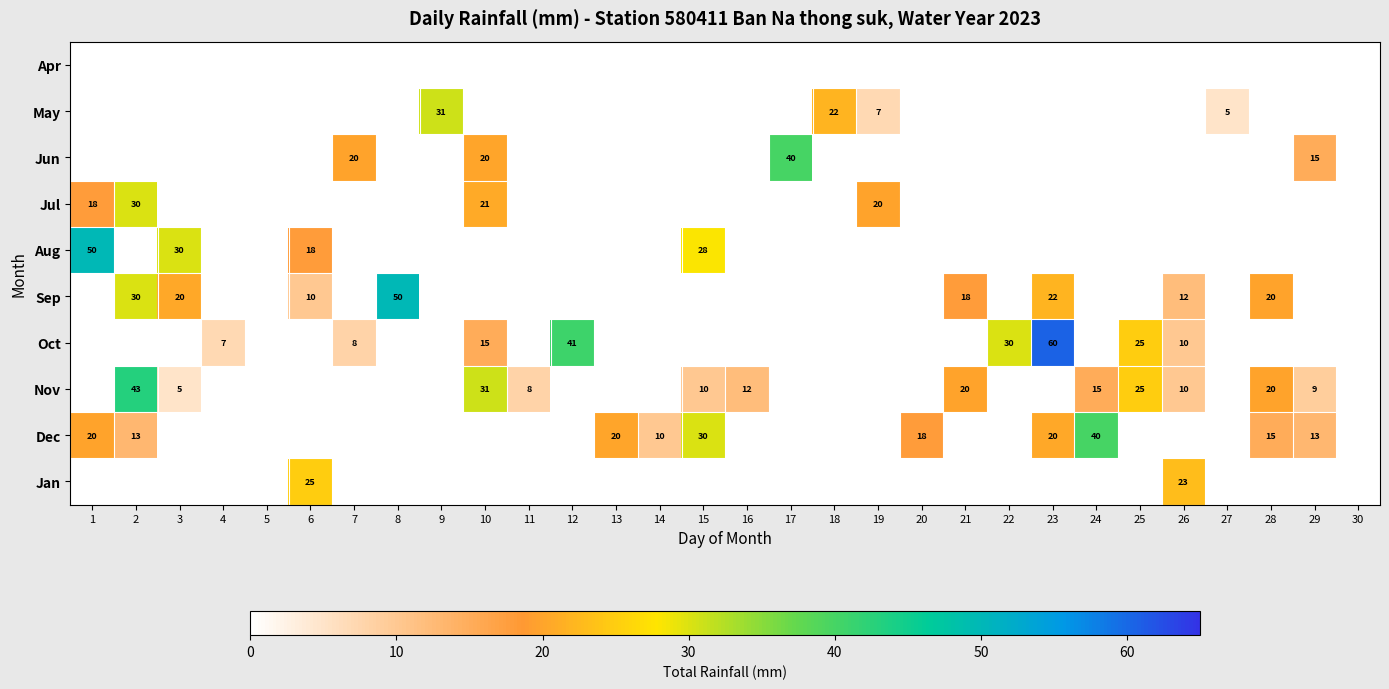

Is it true that Dec equals 43 at 15?

False